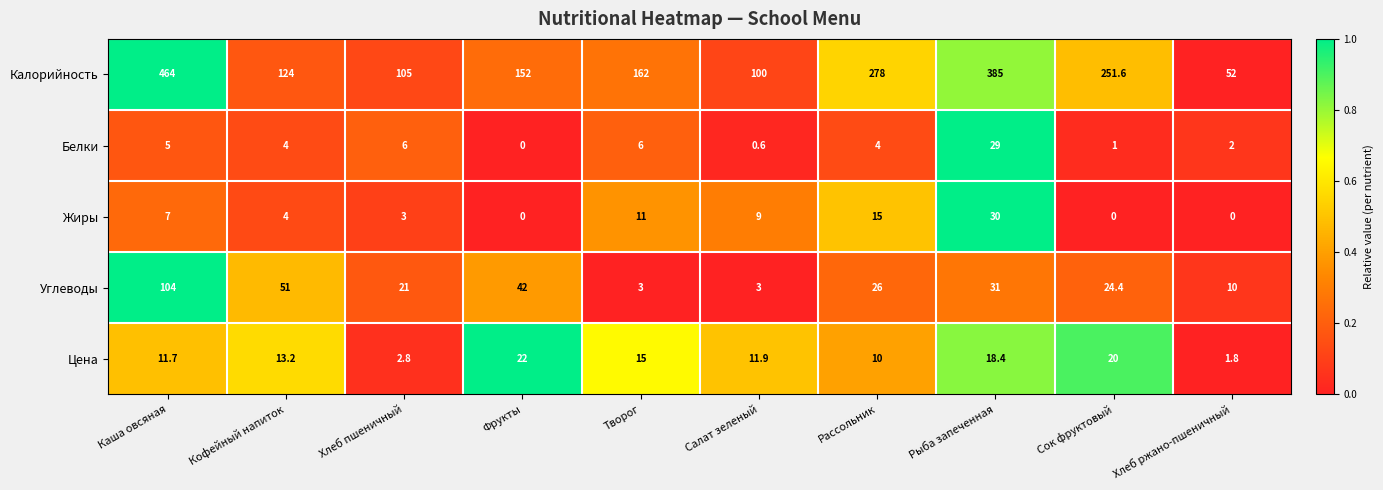

How many series are shown in this chart?

5